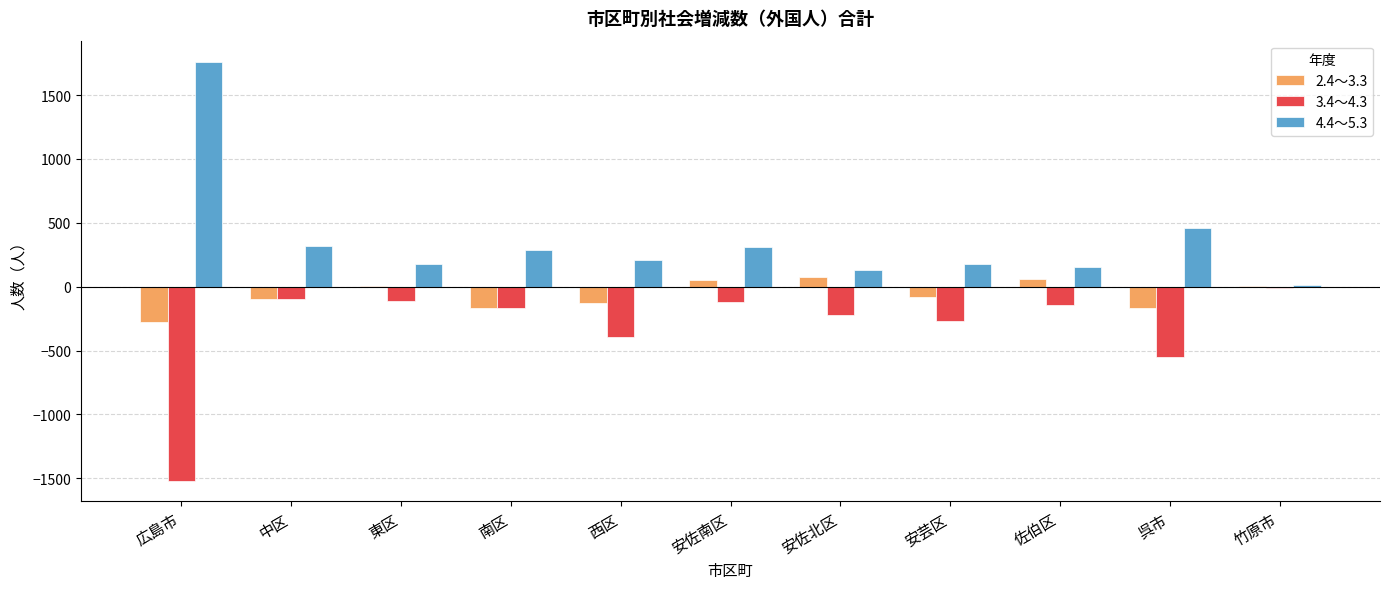

What is the maximum value shown in the chart?

1762